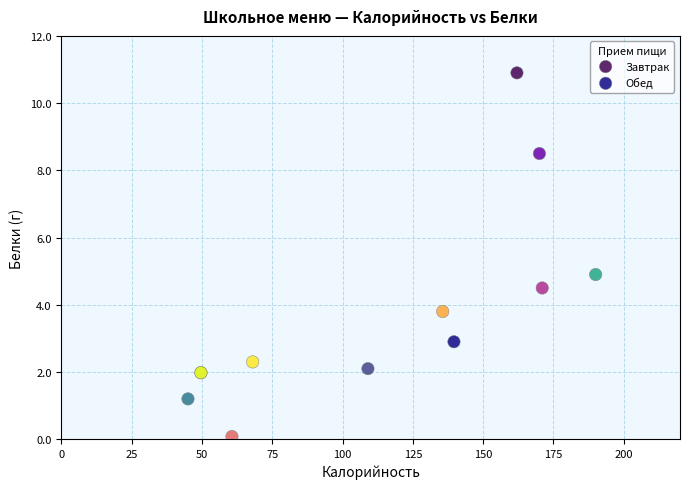

Which series reaches the maximum Y coordinate?

Завтрак